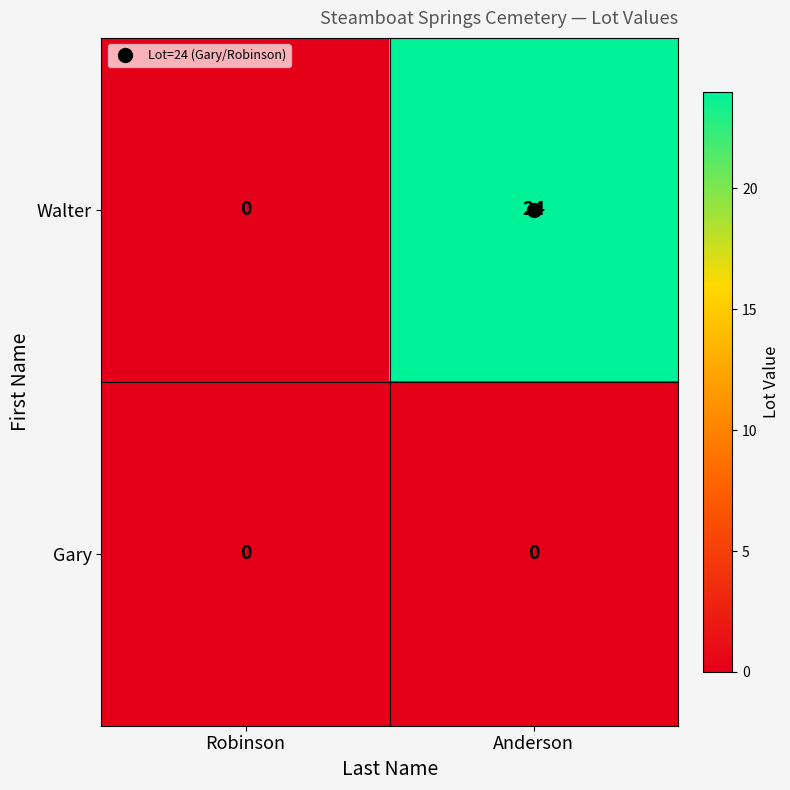

List the labels in order of Walter value, largest first.

Anderson, Robinson